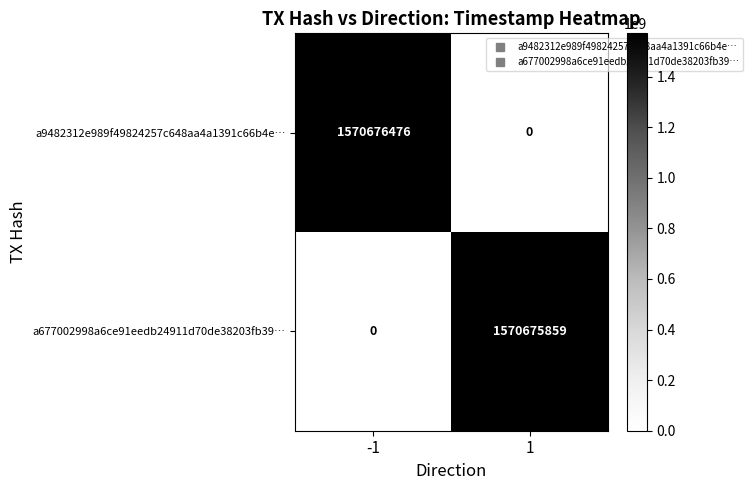

True or false: a677002998a6ce91eedb24911d70de38203fb39… has a value of 0 at -1.

True